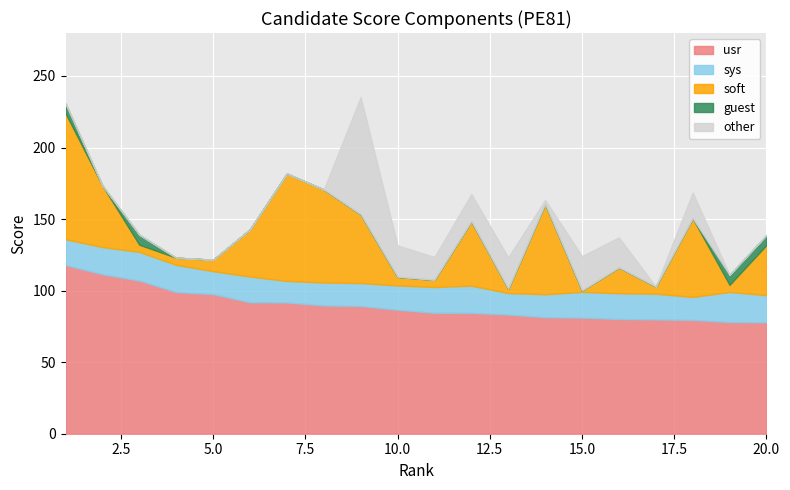

The value of soft at 3 is 2.9. True or false?

False